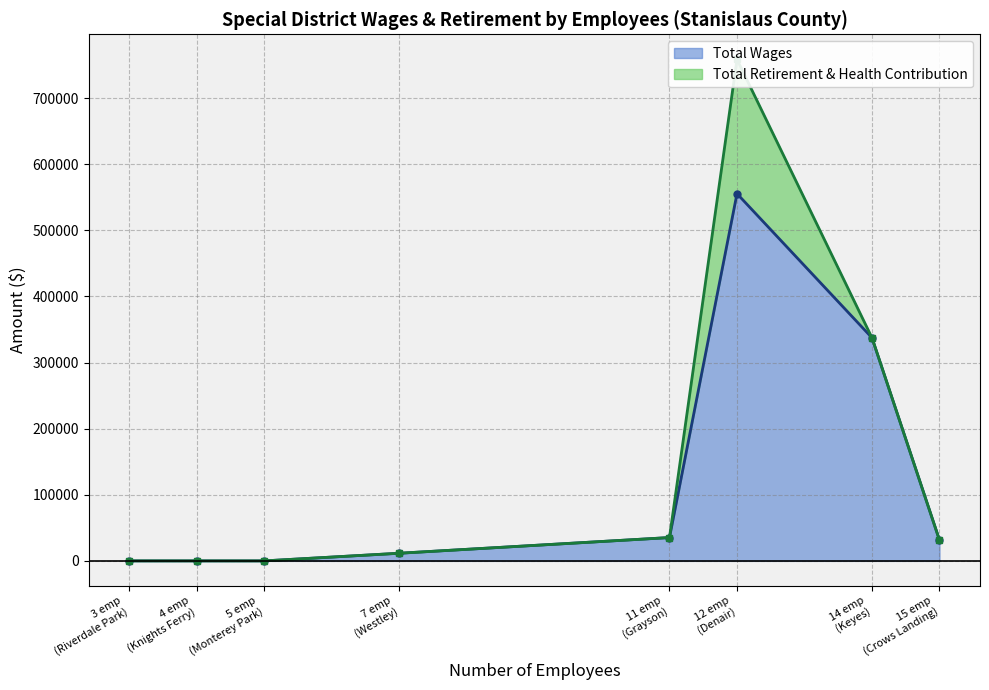

Which has a higher value, Crows Landing or Denair?

Denair